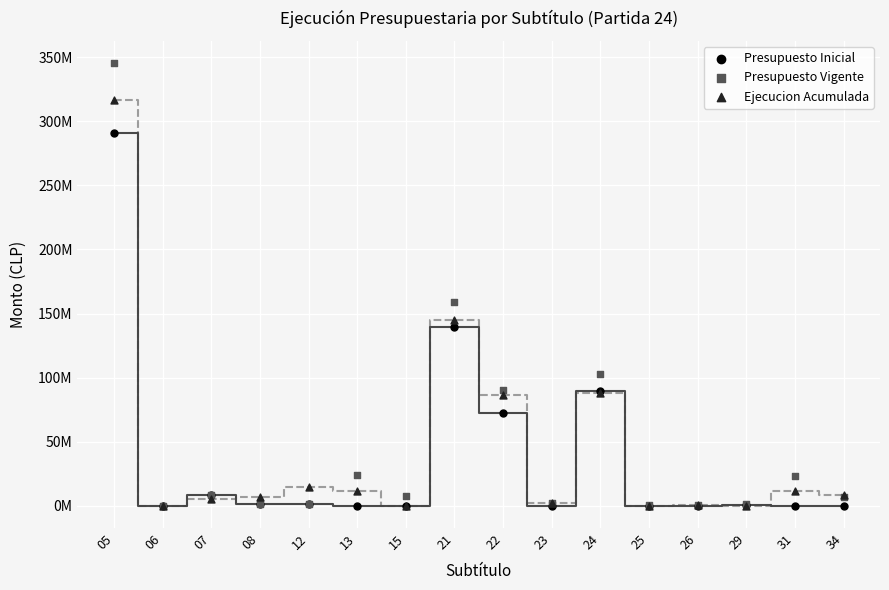

Which series reaches the maximum Y coordinate?

Presupuesto Vigente